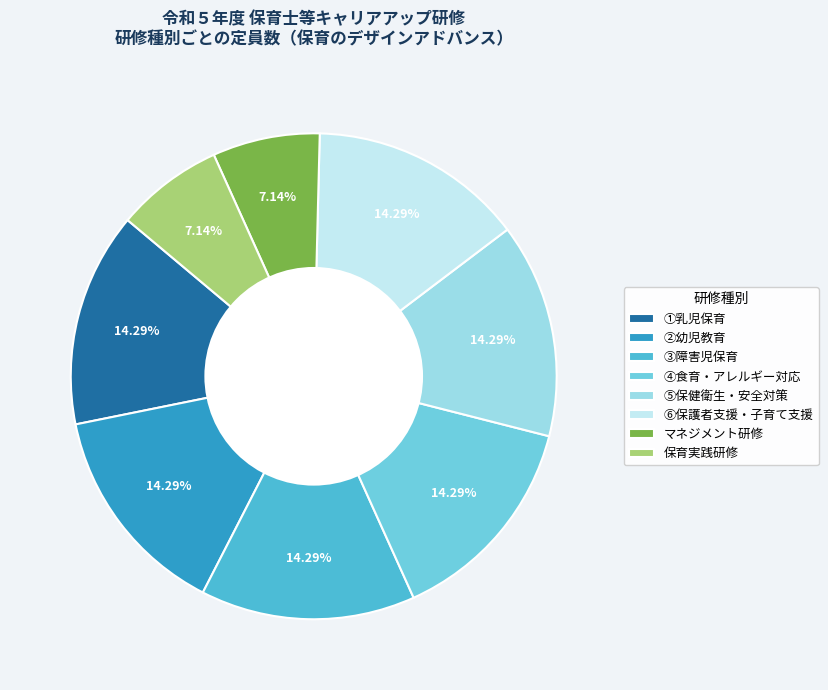

To the nearest percent, what is the average slice percentage?

12%